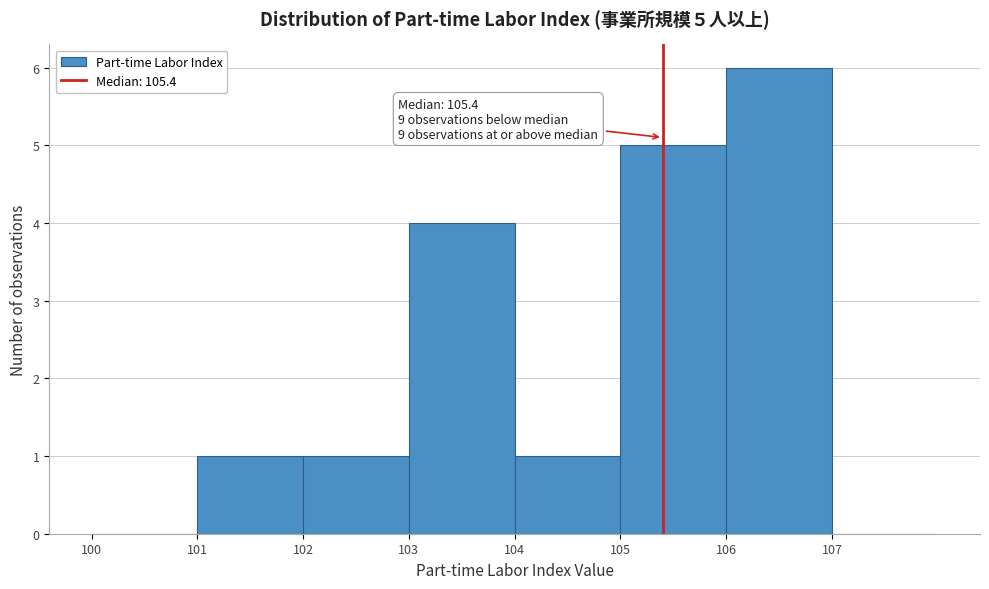

Which range on the x-axis has the tallest bar?

106 to 107